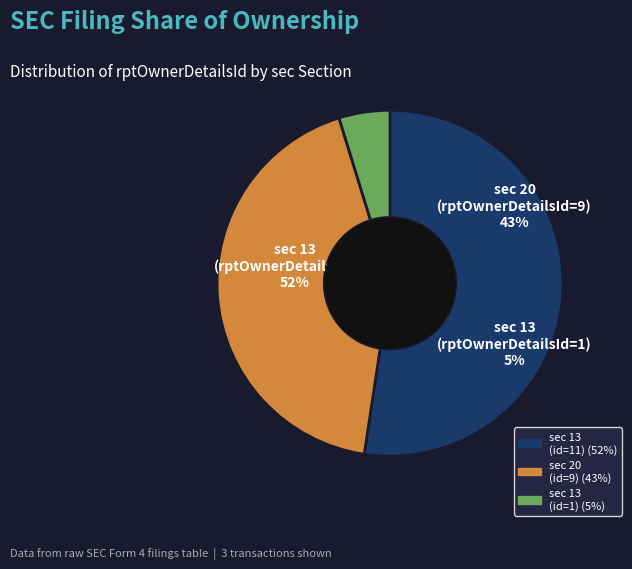

To the nearest percent, what percentage of the pie is sec=13 (rptOwnerDetailsId=1)?

5%